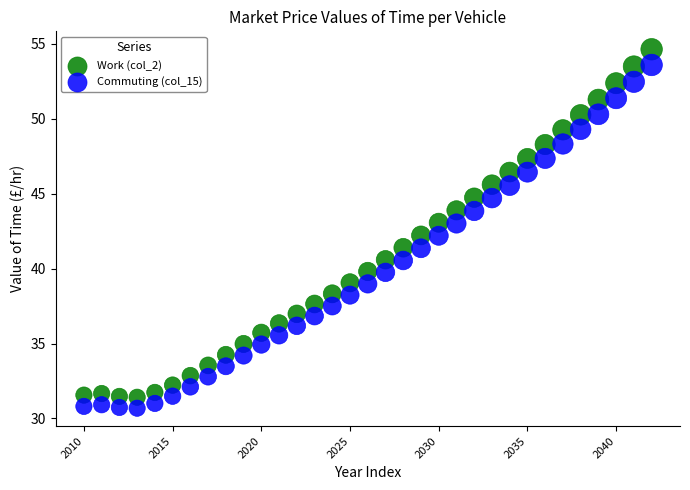

What are all the series names shown in the legend?

Work (col_2), Commuting (col_15)